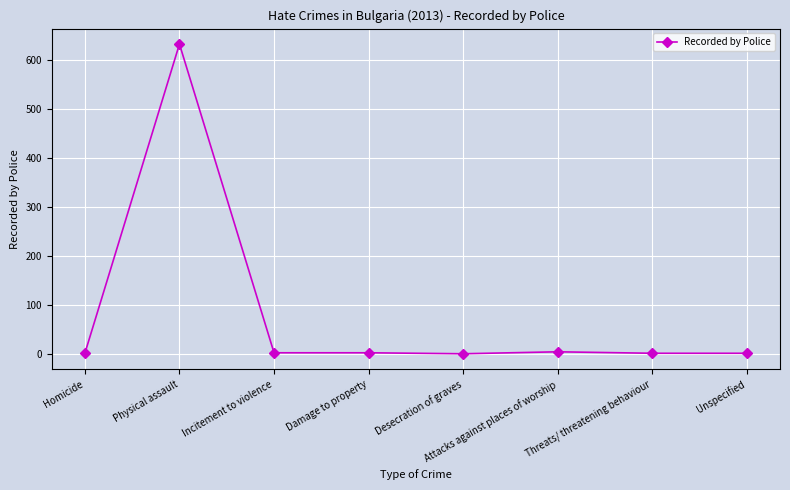

How many data points are less than 3?

4